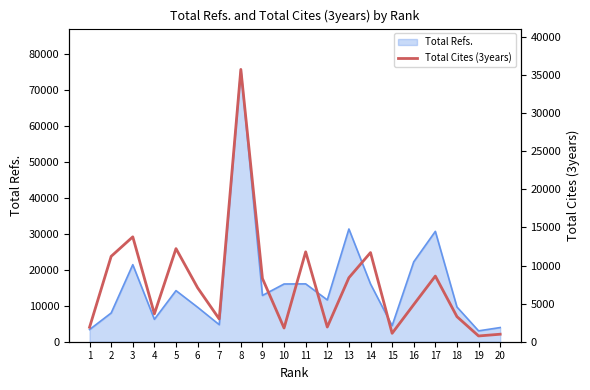

Reading left to right, extract all data points from this chart.

1897	11207	13767	3659	12222	7081	2985	35740	8295	1796	11798	1926	8400	11701	1104	4876	8616	3292	756	985